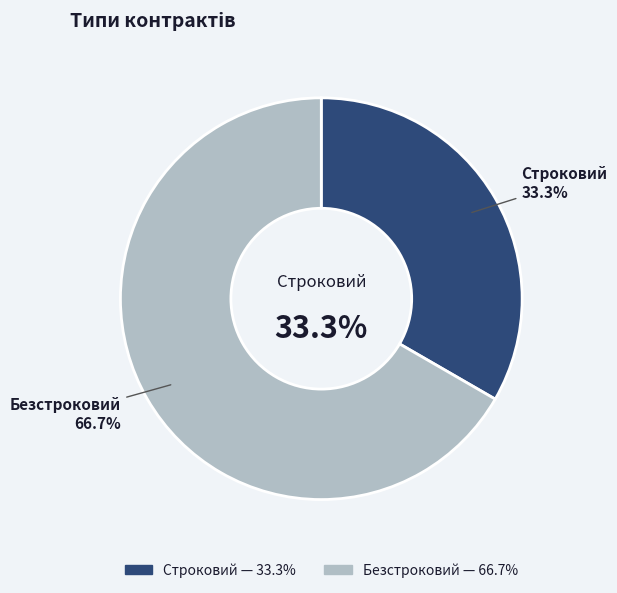

How many segments does this pie chart have?

2